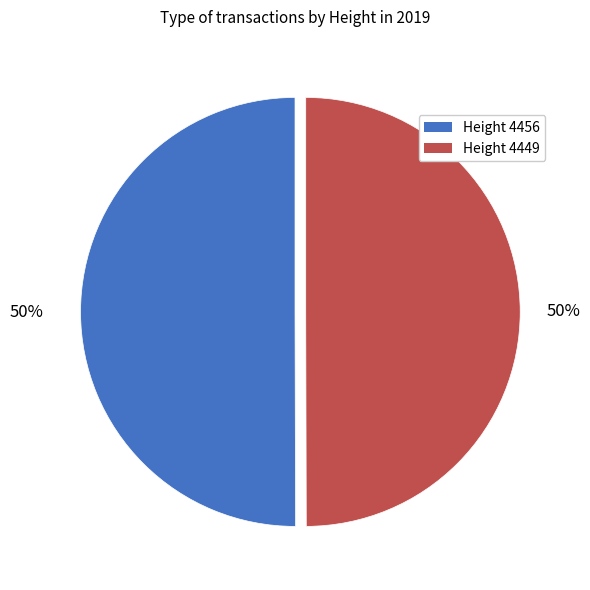

To the nearest percent, what is the average slice percentage?

50%